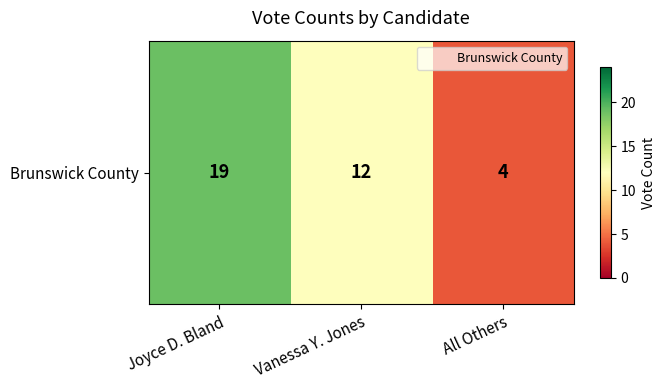

What is the minimum value shown in the chart?

4